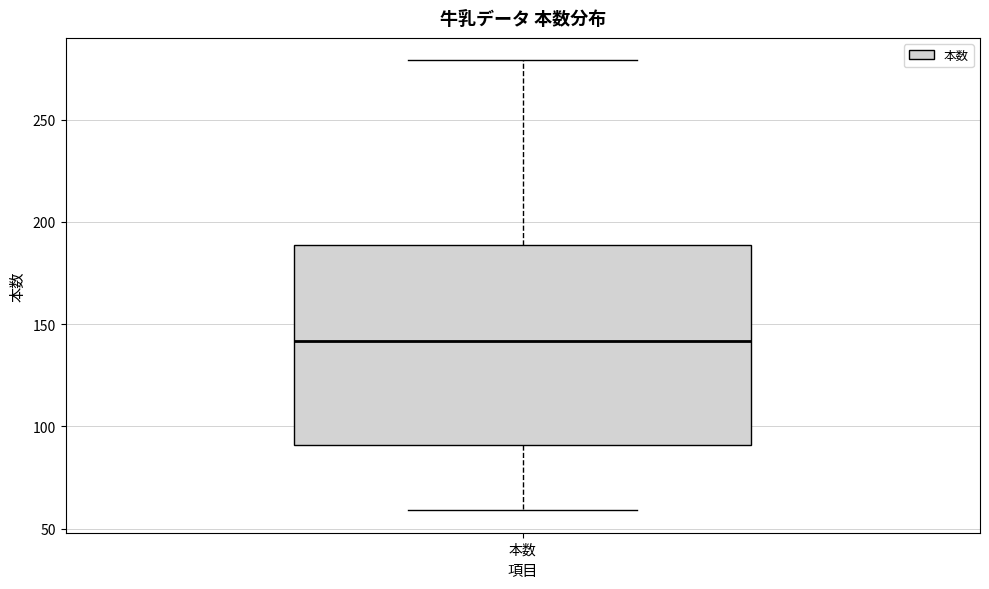

Where does the lower whisker of the box for 本数 end on the y-axis? The values are not printed on the chart, so give them approximately, as read against the axis.

60